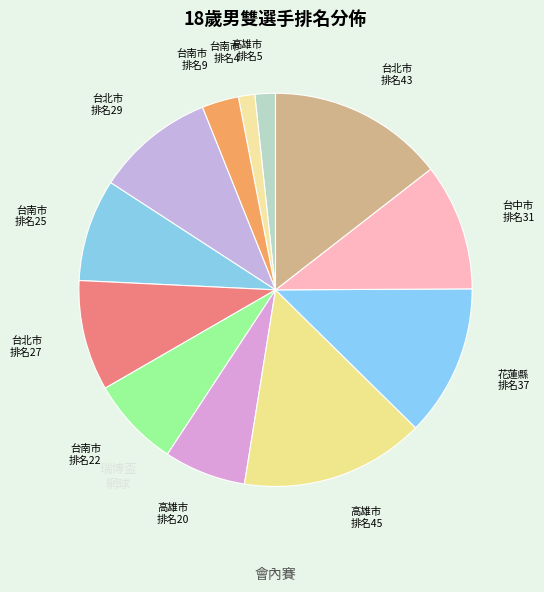

How many segments does this pie chart have?

12